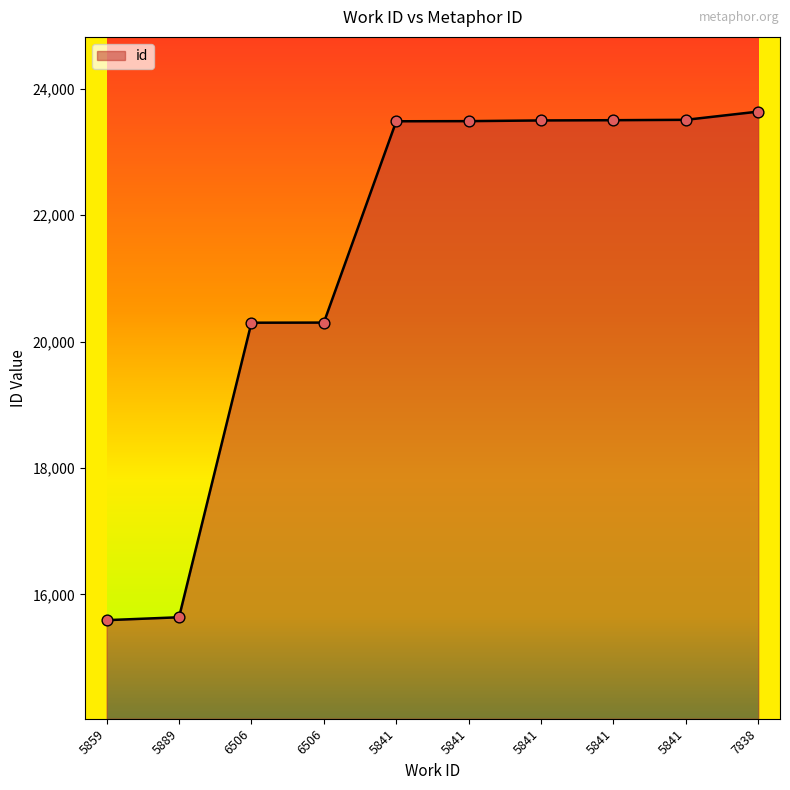

What is the ratio of the value at 5841 to the value at 5889?

1.5